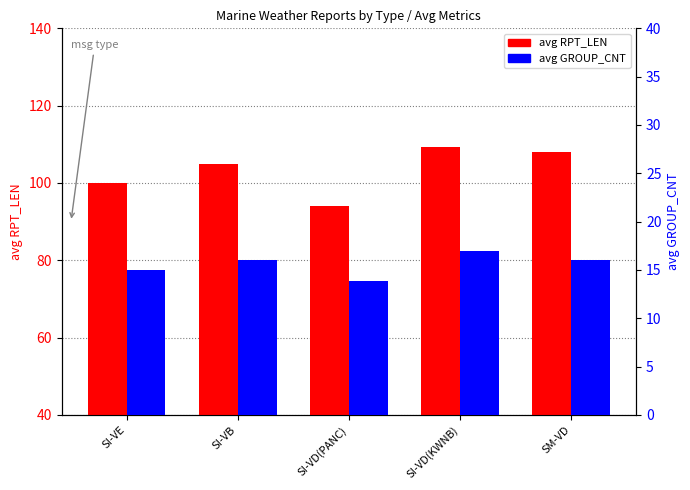

What value does the avg RPT_LEN series have at SI-VD(PANC)?

93.9